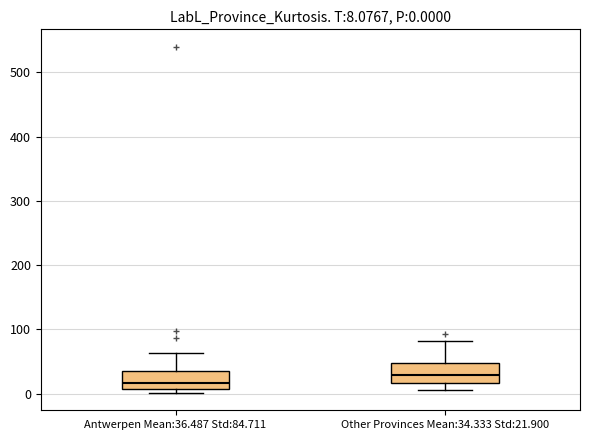

Which box has the highest median line?

Other Provinces Mean:34.333 Std:21.900